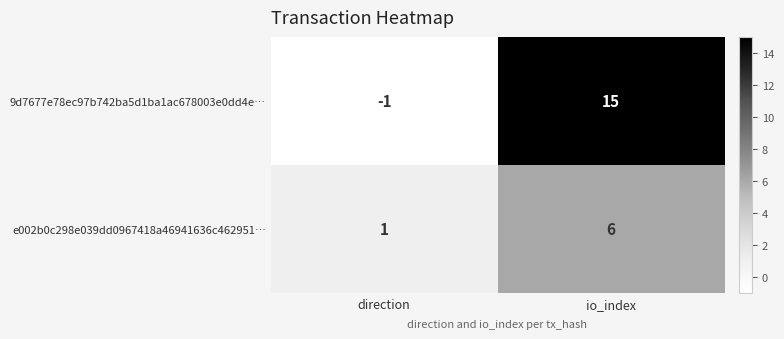

Reading right to left, list all the values displayed in this chart.

9d7677e78ec97b742ba5d1ba1ac678003e0dd4e…: 15	-1
e002b0c298e039dd0967418a46941636c462951…: 6	1